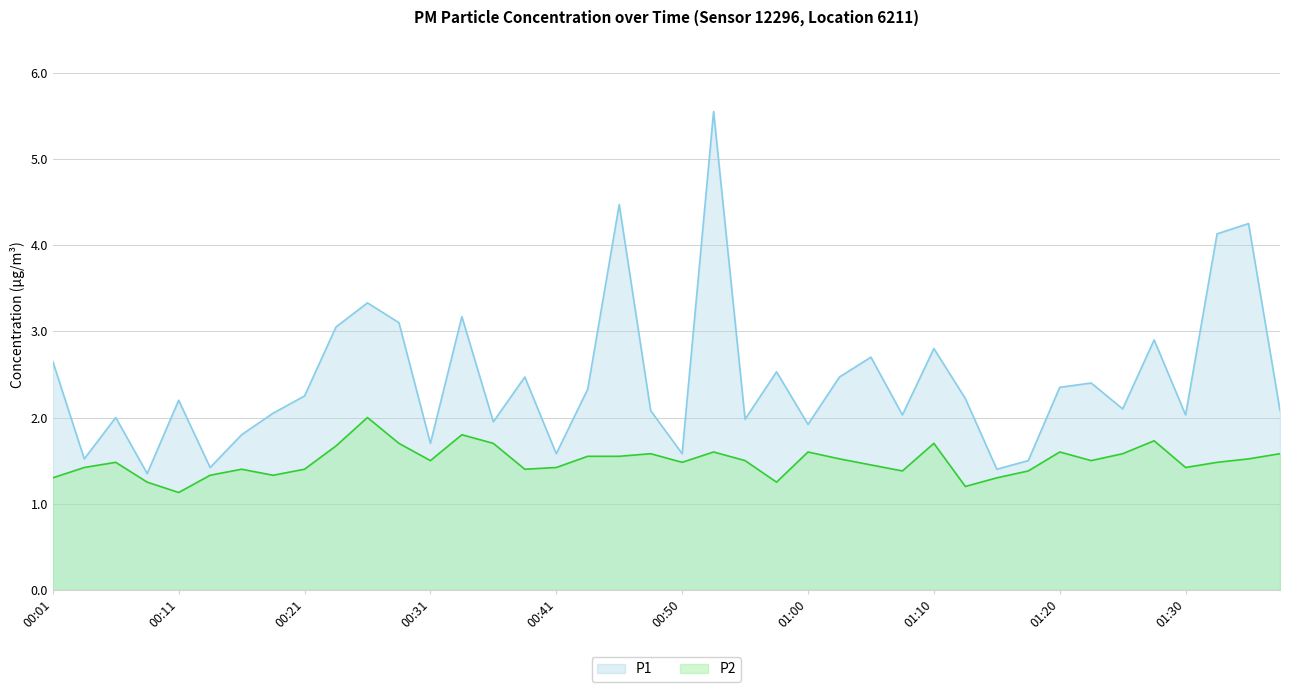

True or false: P1 and P2 cross at least once.

False